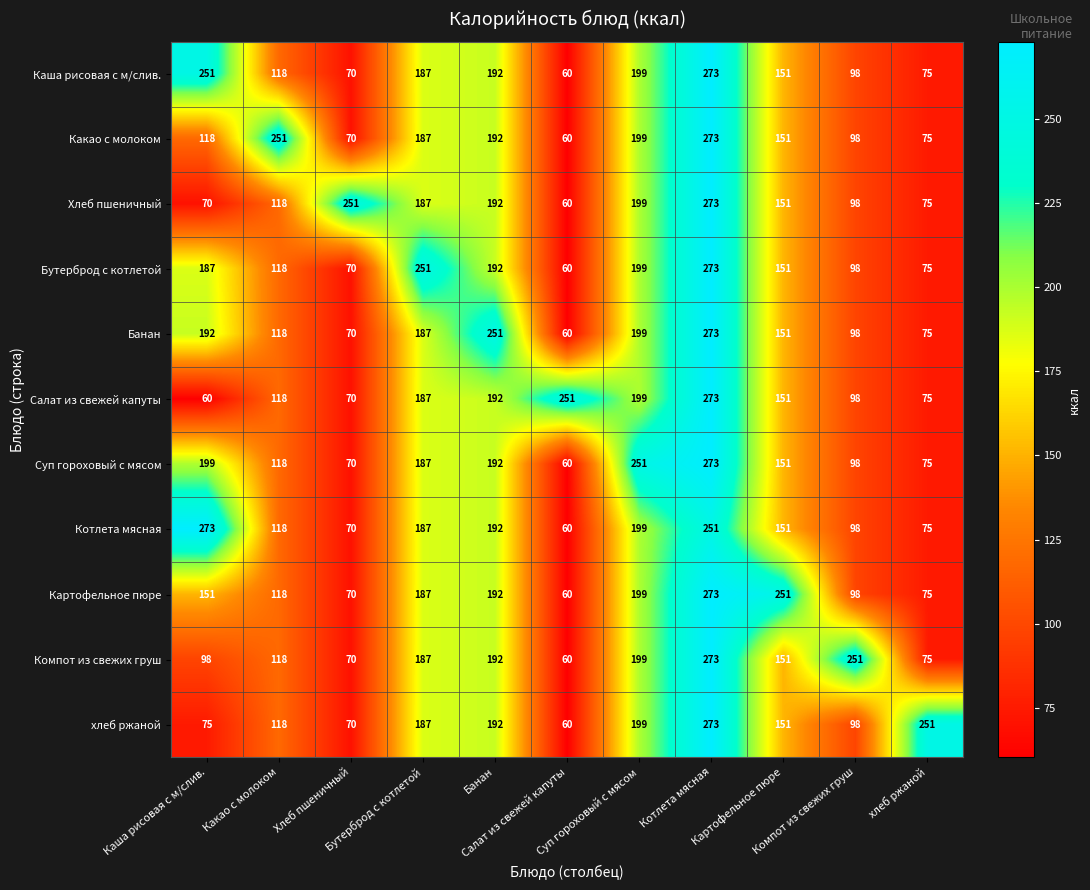

What is the greatest value displayed?

273